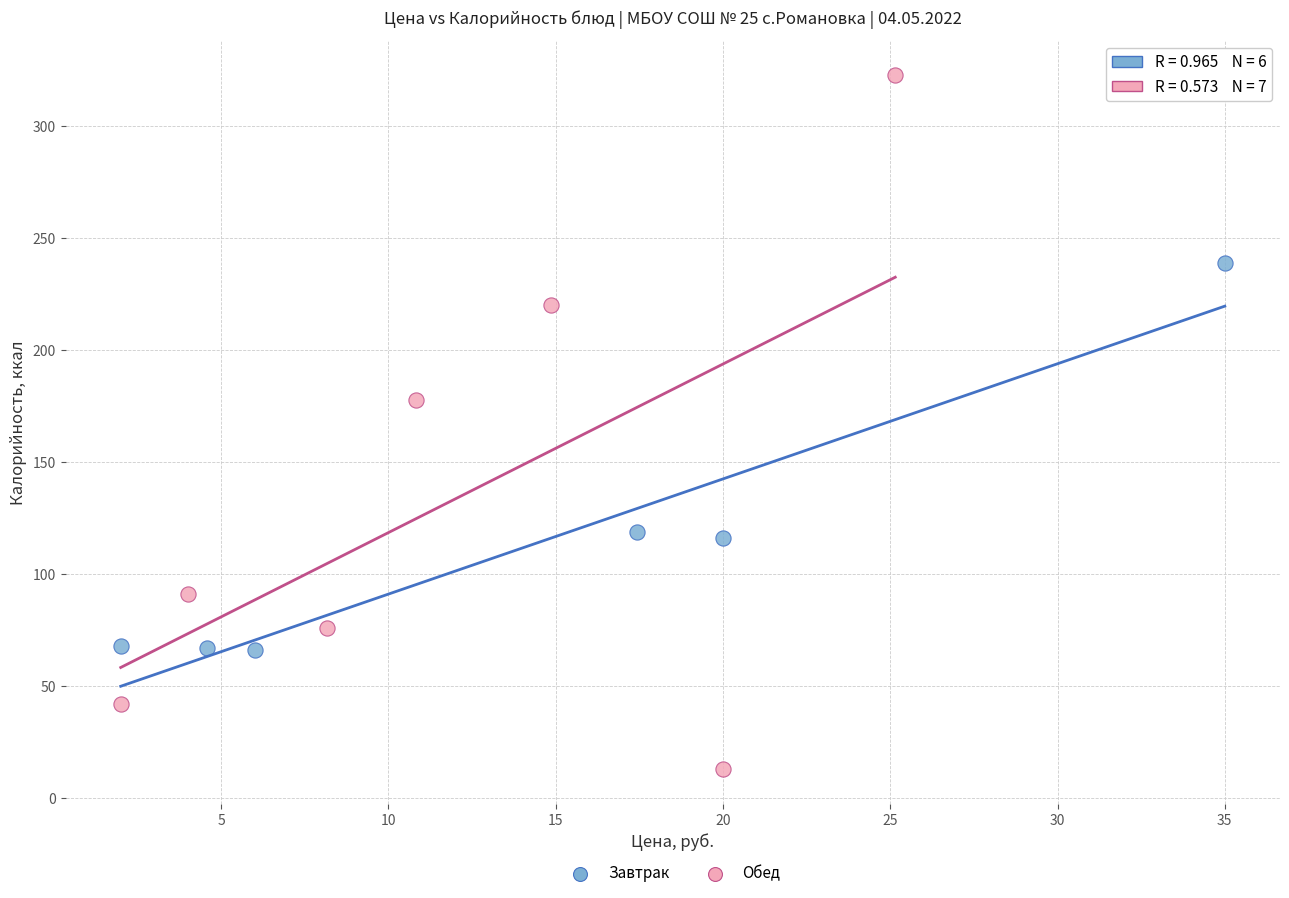

Which series has the widest spread of Y values?

Обед